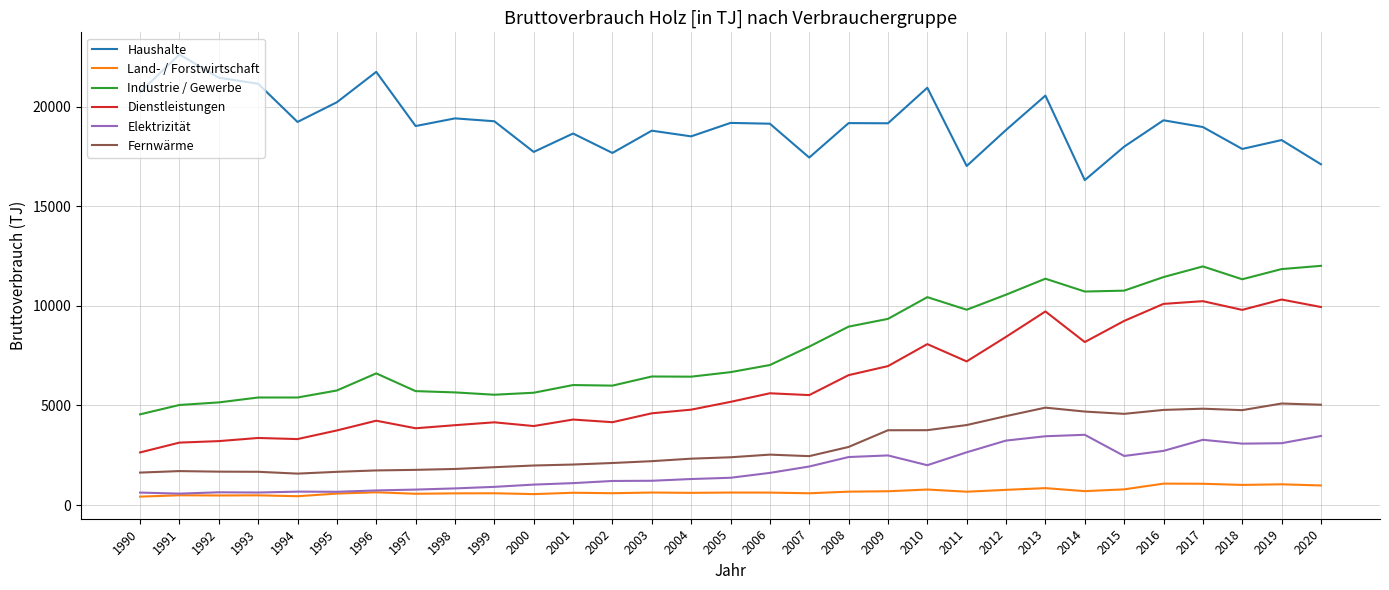

What is the spread (max minus min) of values at 2011?

16343